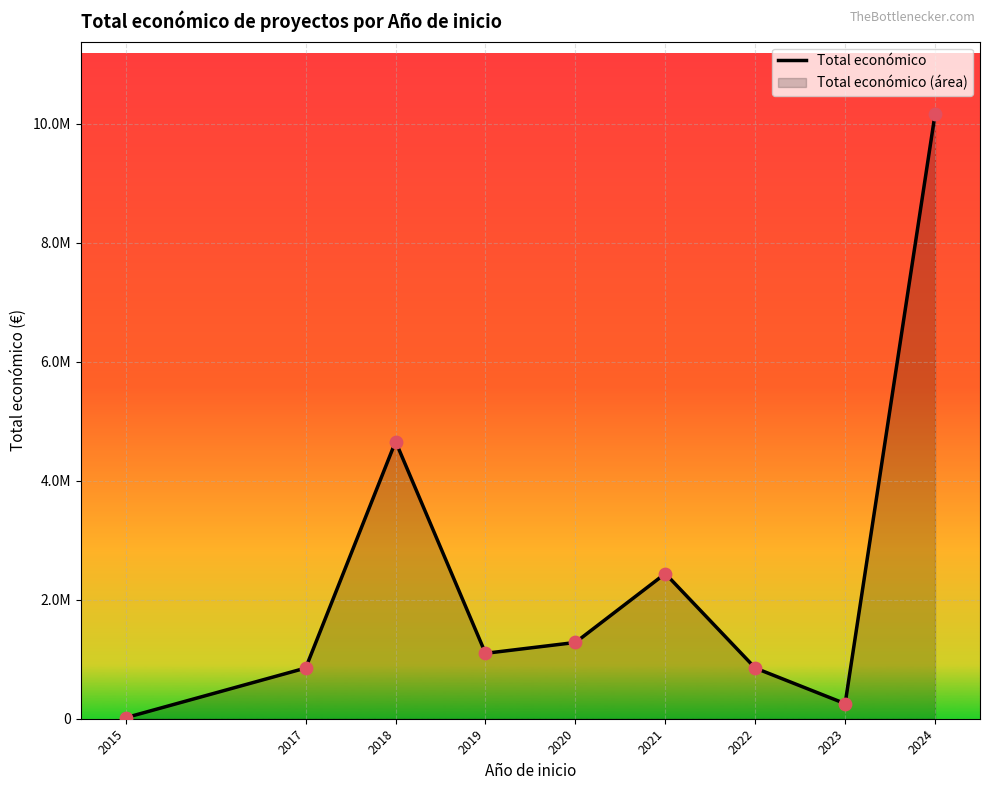

What is the ratio of the value at 2023 to the value at 2018?

0.1